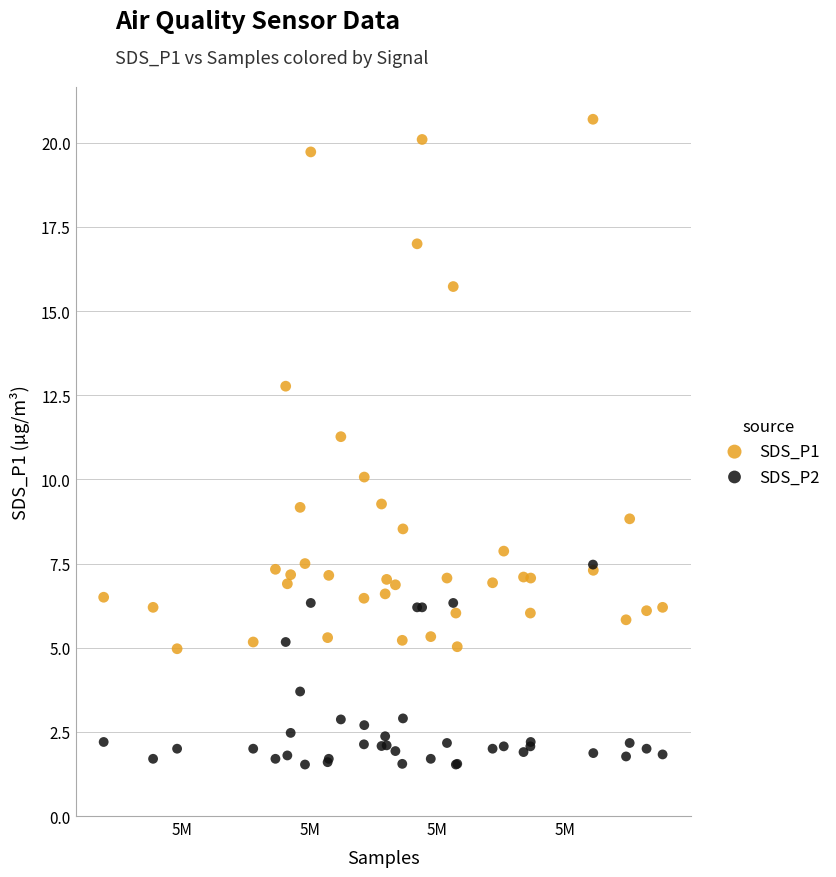

Across all series, what Y value is closest to 11?

11.3